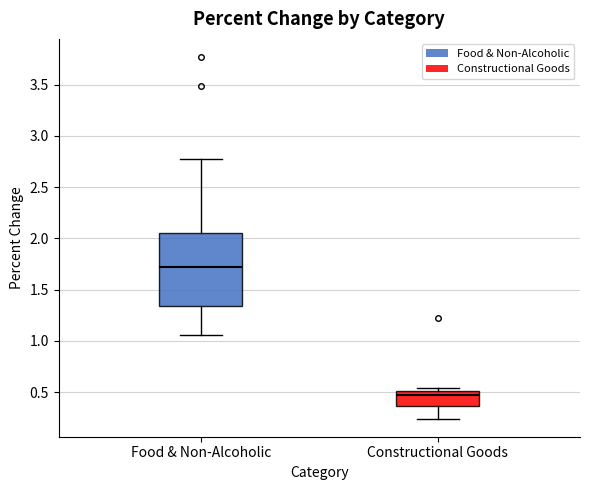

Reading left to right, read every box against the y-axis: the position of its median line, the range the box covers, and the ends of its whiskers. The values are not printed on the chart, so give them approximately, as read against the axis.

Food & Non-Alcoholic: median 1.70, box 1.35 to 2.05, whiskers 1.05 to 2.75
Constructional Goods: median 0.45, box 0.35 to 0.50, whiskers 0.25 to 0.55